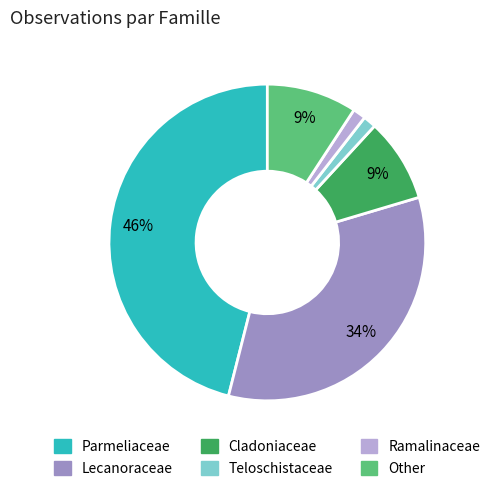

To the nearest percent, what is the average slice percentage?

17%